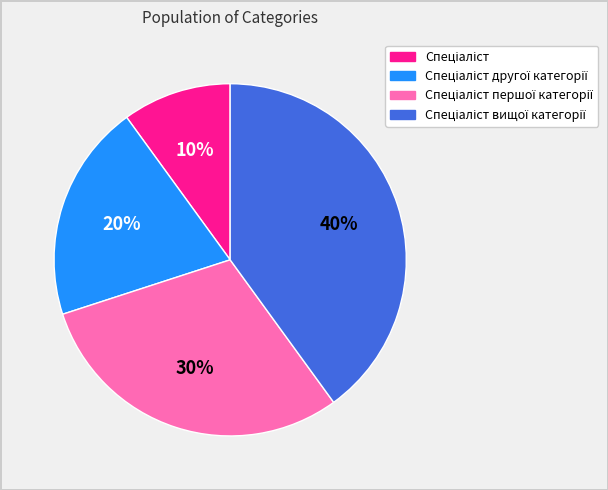

Is there any slice that represents more than half of the pie?

No